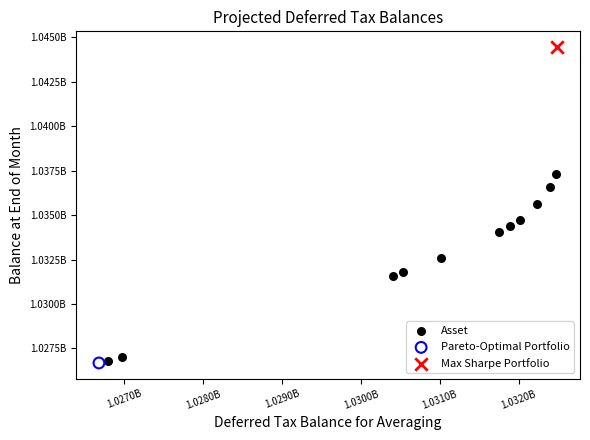

What are all the series names shown in the legend?

Asset, Pareto-Optimal Portfolio, Max Sharpe Portfolio